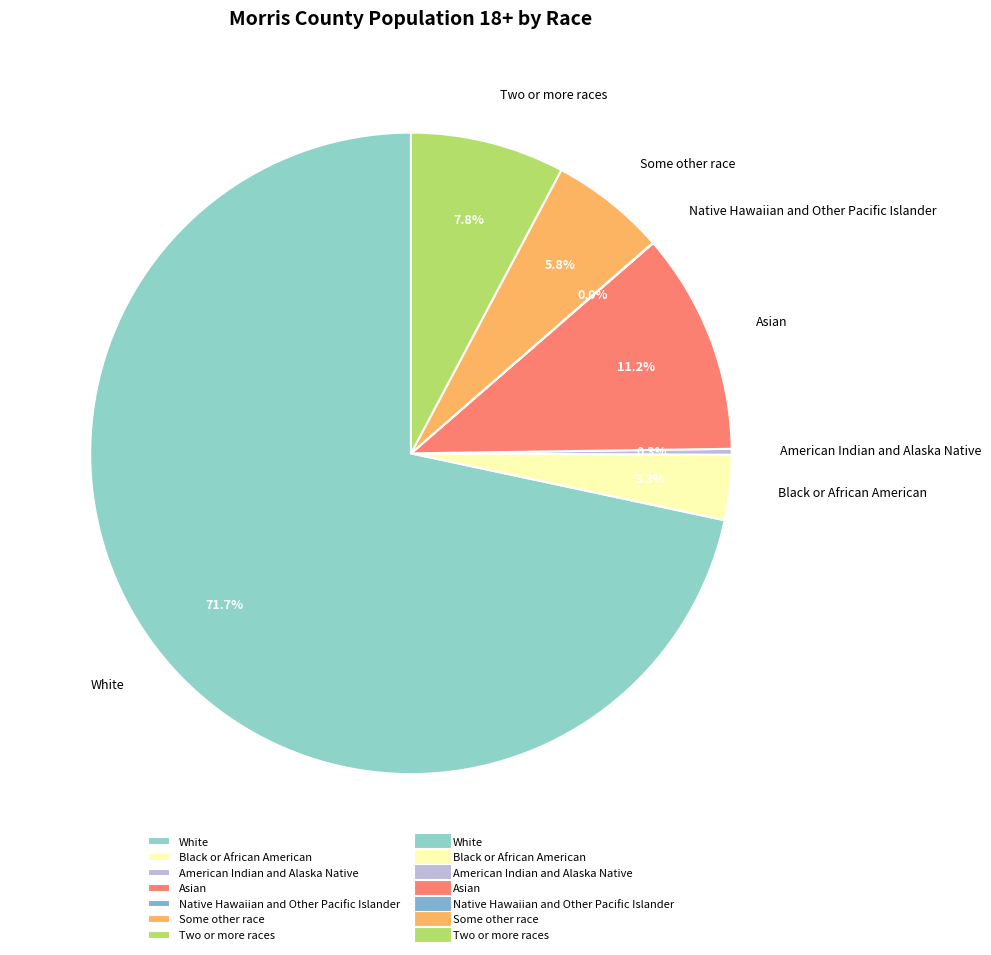

To the nearest percent, what percentage of the pie is Black or African American?

3%